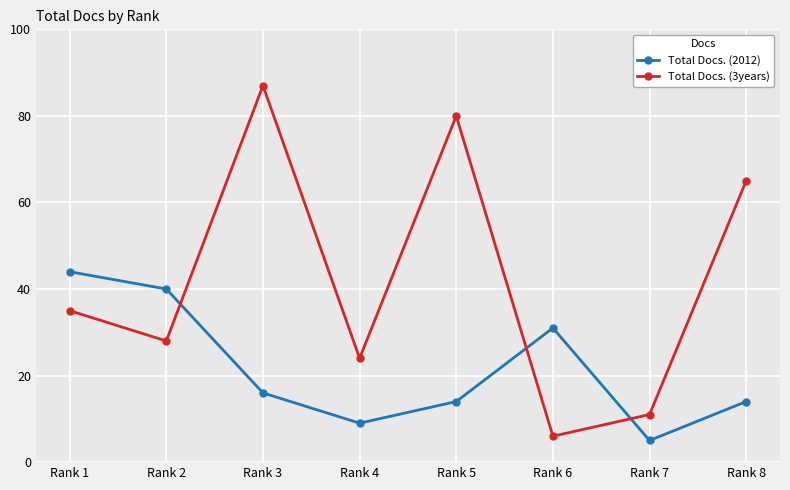

How many distinct data groups are displayed?

2